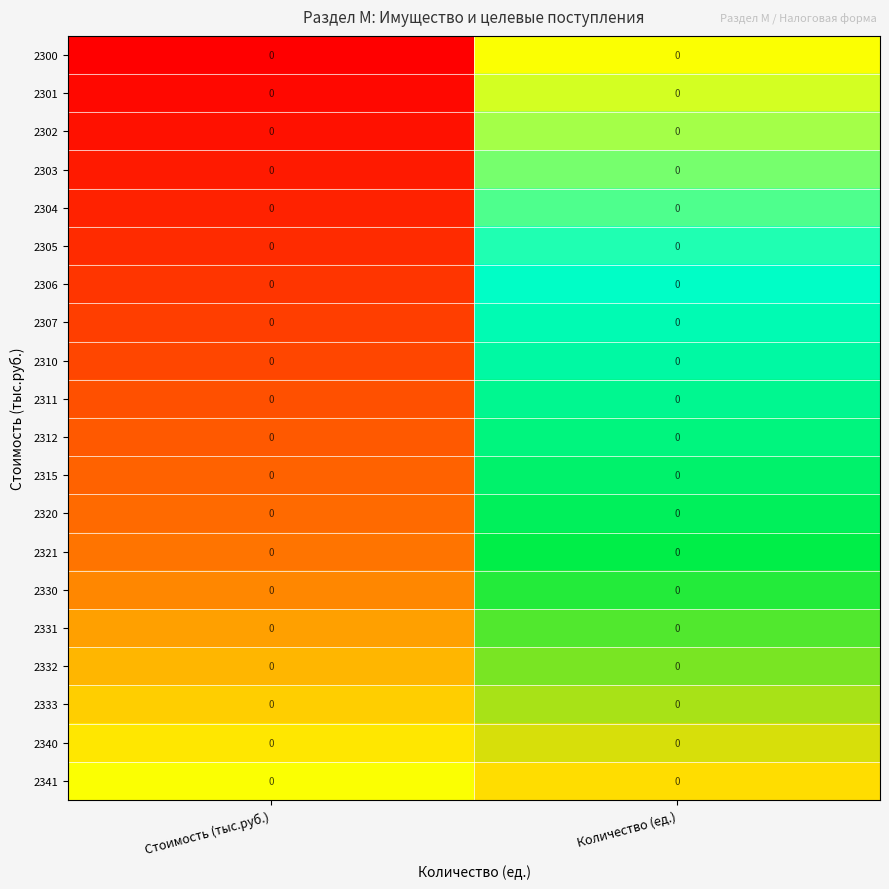

At how many categories does at least one series exceed 0?

2